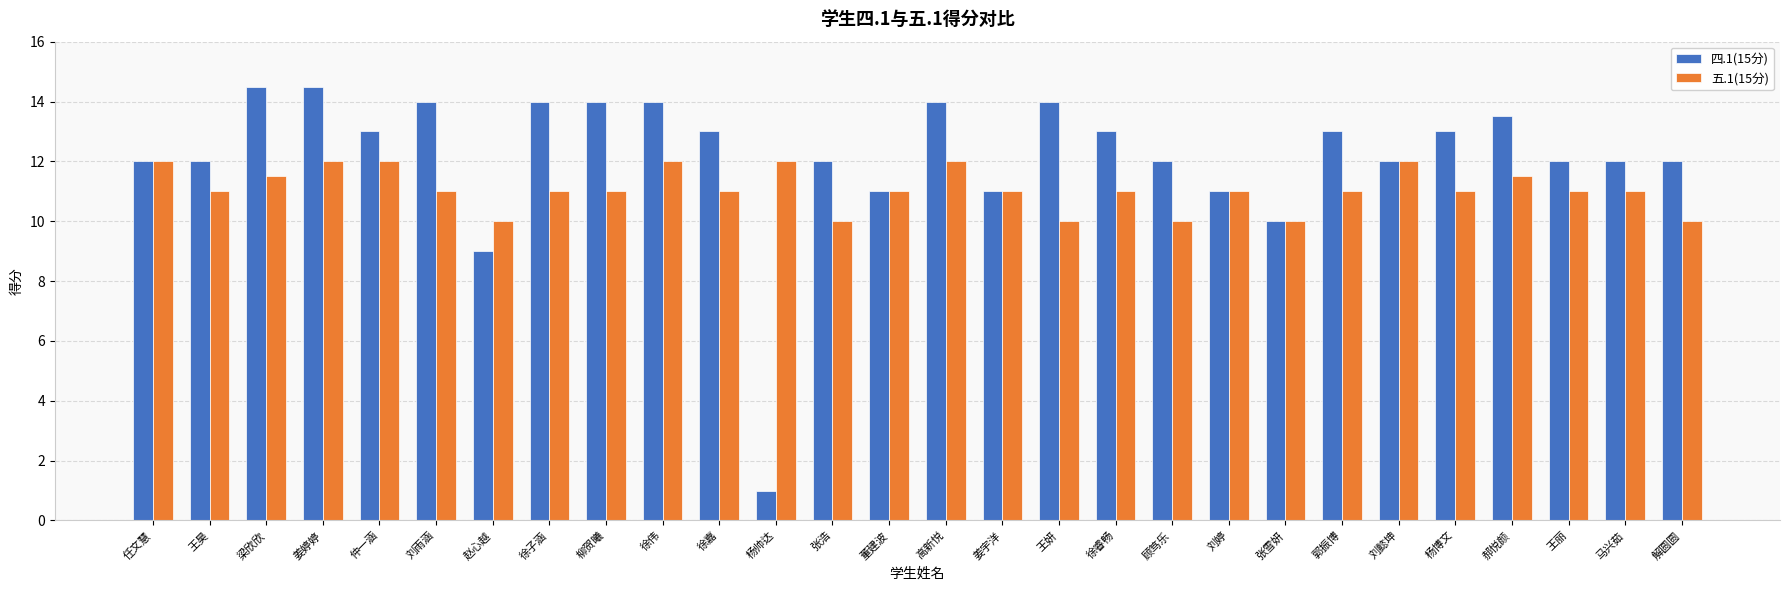

What is the difference between the maximum and minimum values in the 四.1(15分) series?

13.5